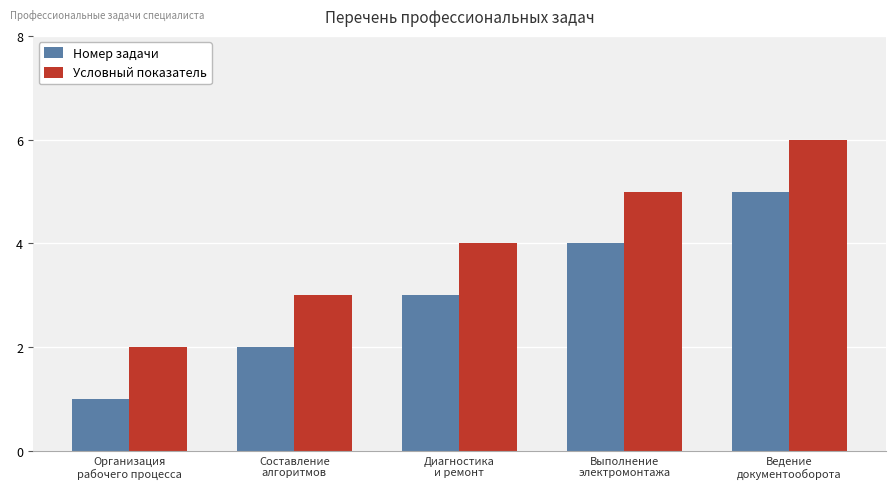

What are all the series names shown in the legend?

Номер задачи, Условный показатель